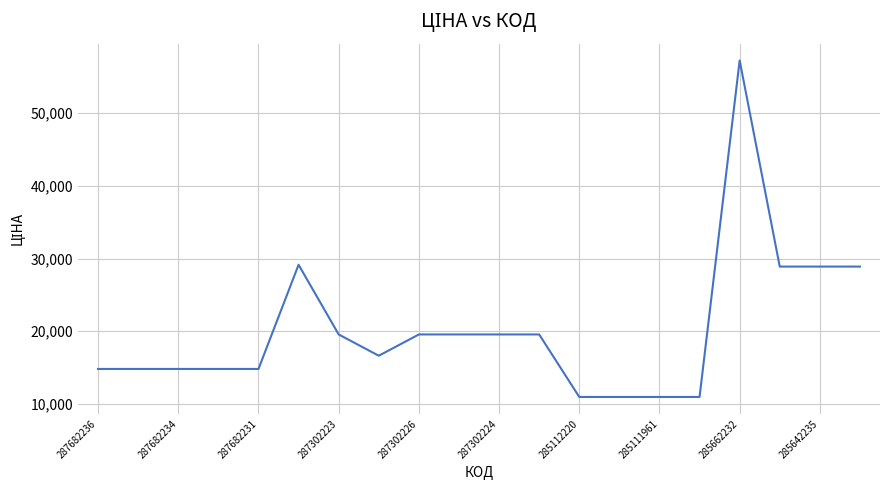

What is the smallest value displayed?

10964.4